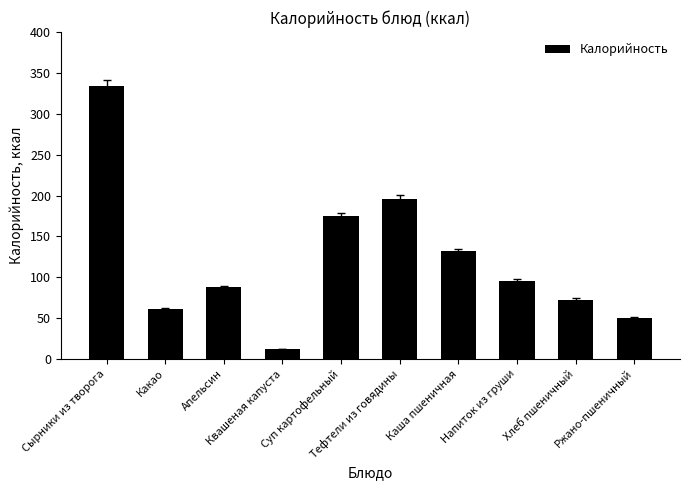

What is the change in value from Каша пшеничная to Хлеб пшеничный?

-59.2